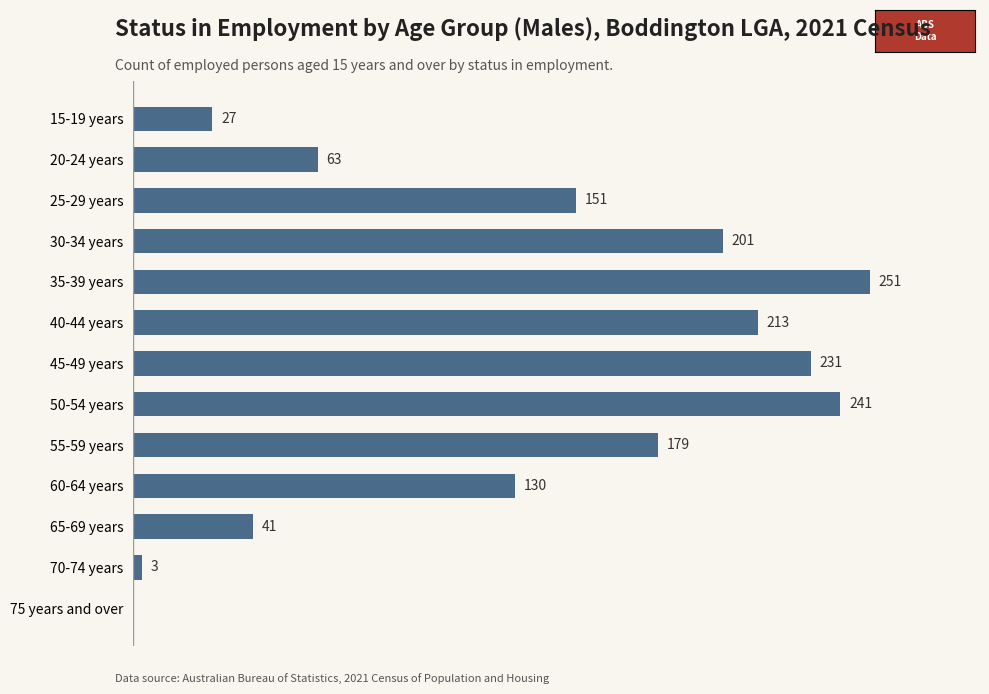

Which label corresponds to the largest value in the chart?

35-39 years